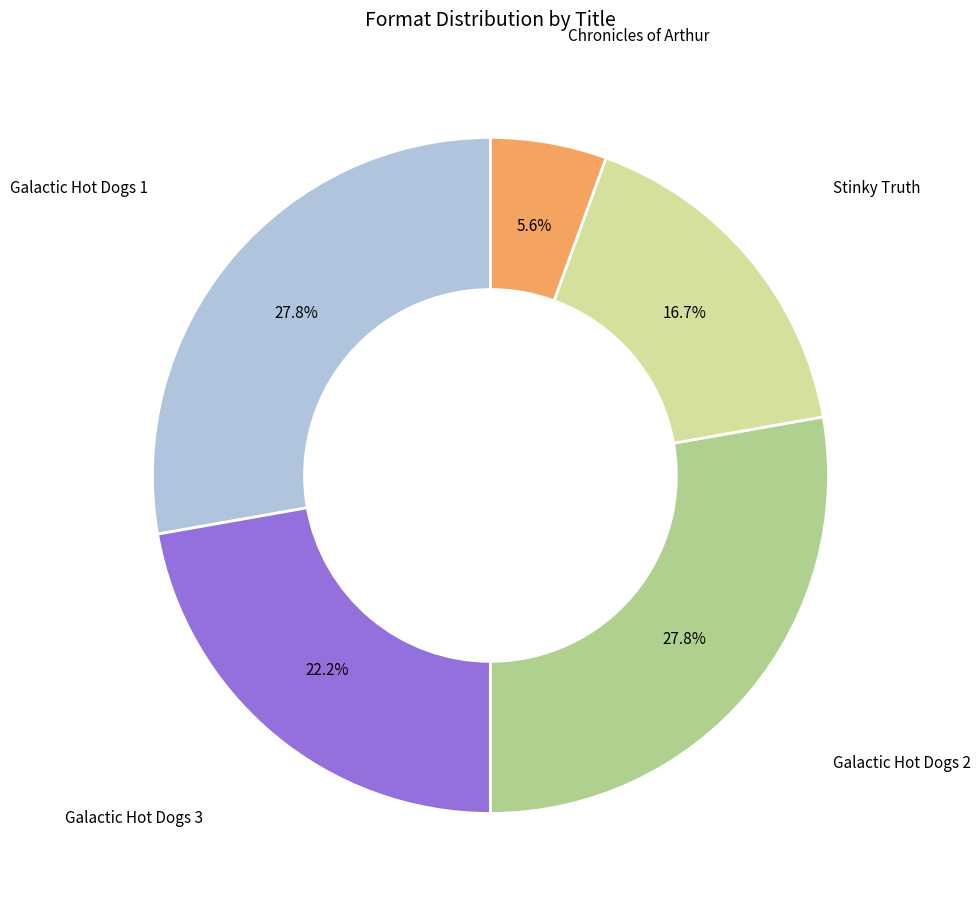

To the nearest percent, what is the average slice percentage?

20%